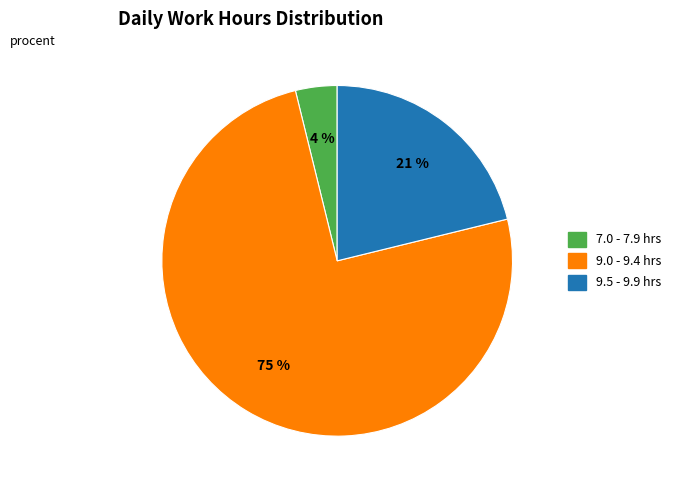

To the nearest percent, what is the average slice percentage?

33%